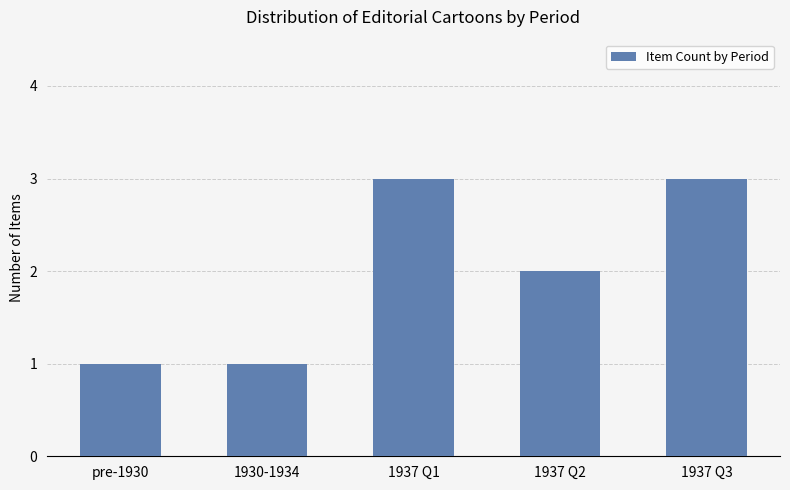

Count the values in the range 1 to 3.

5